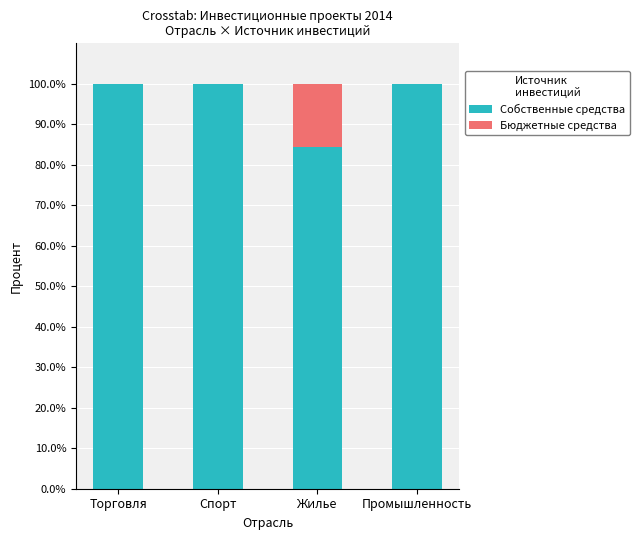

What is the highest value of the Собственные средства series?

100.0